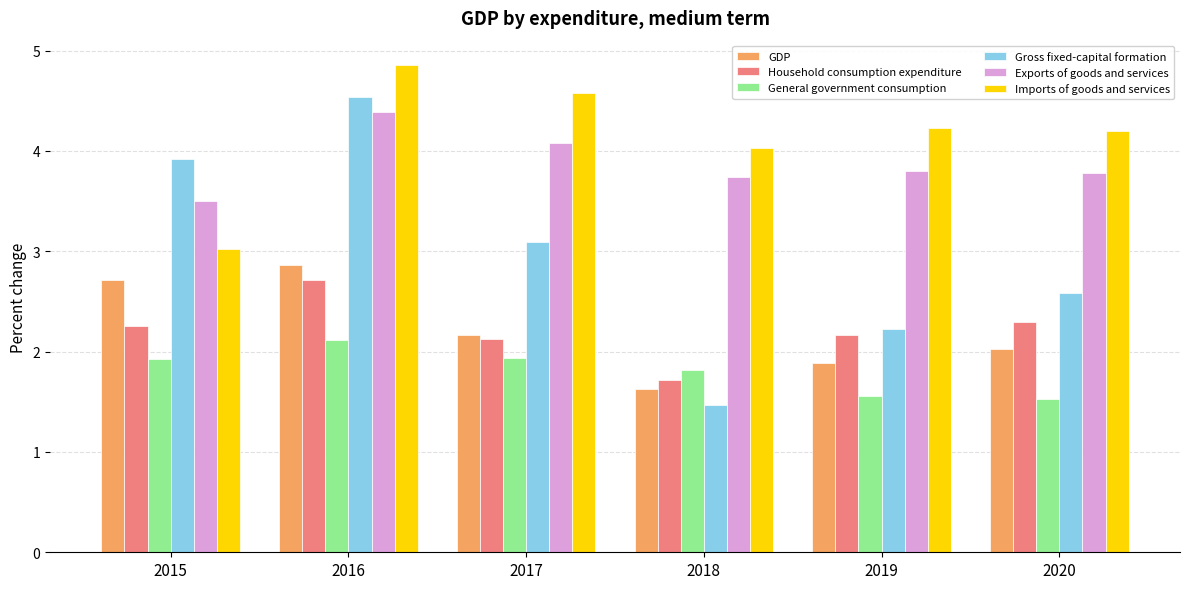

The value of Gross fixed-capital formation at 2020 is 2.6. True or false?

True